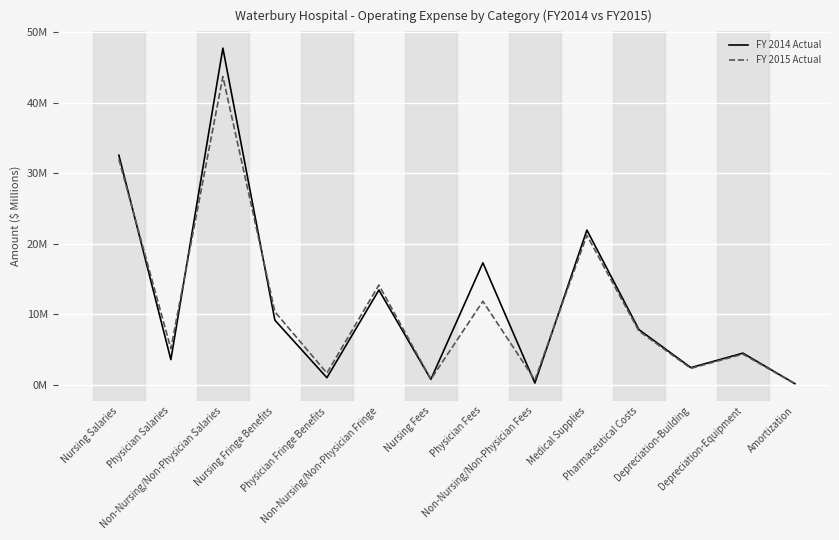

Where is FY 2014 Actual nearest to the value 23?

Medical Supplies